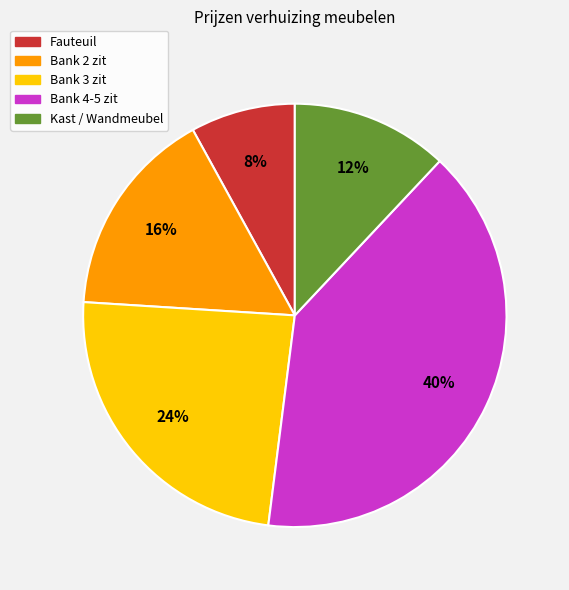

What is the smallest slice in the pie chart?

Fauteuil